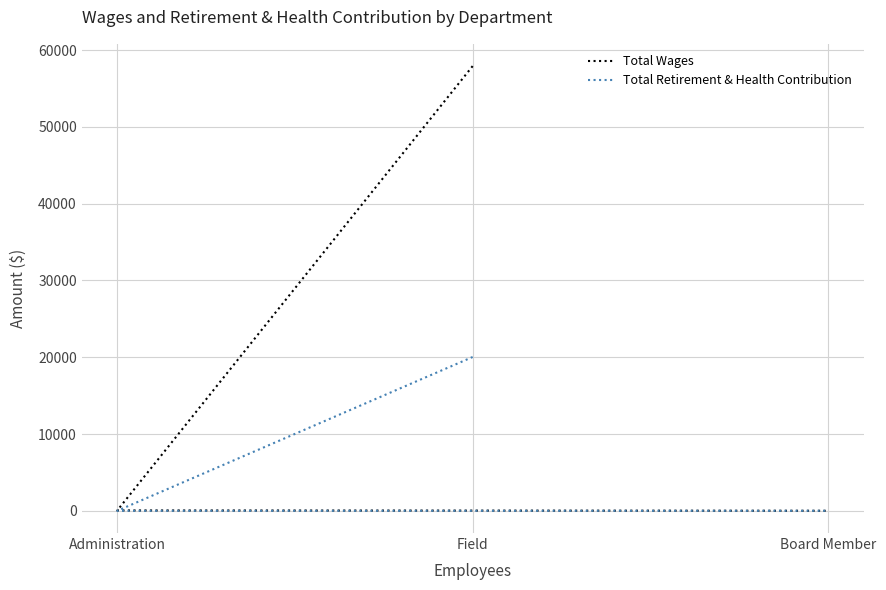

The value of Total Wages at Administration is 46. True or false?

True